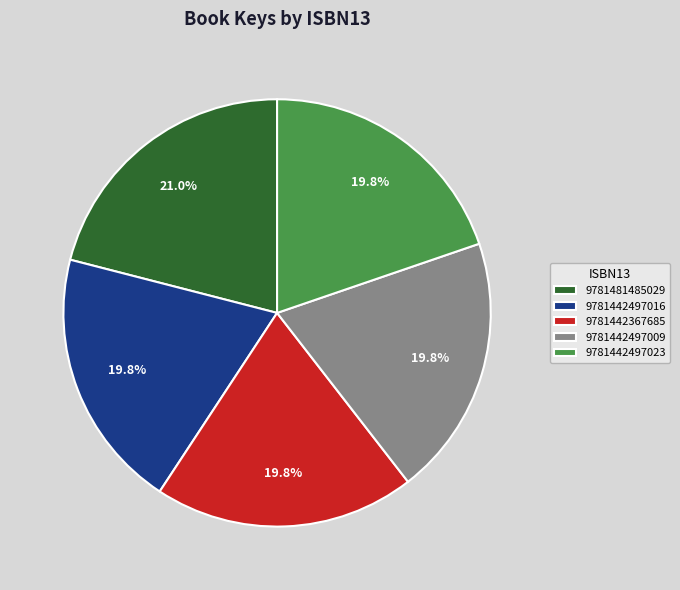

To the nearest percent, what percentage of the pie is 9781481485029?

21%